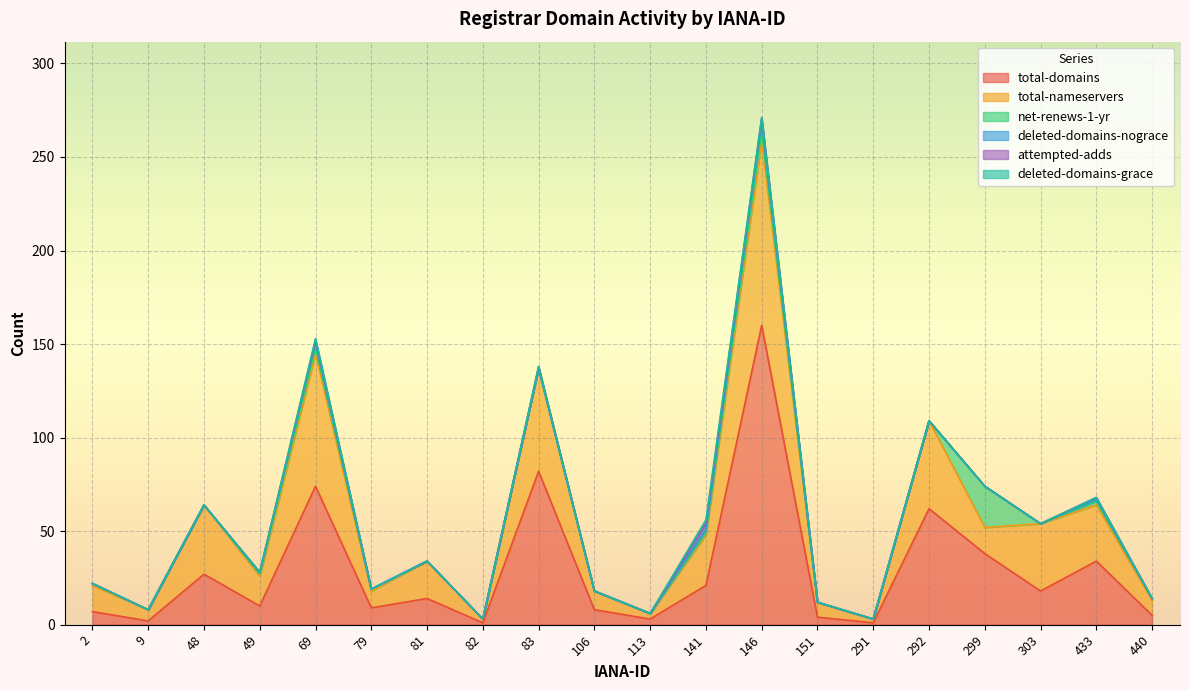

The value of attempted-adds at 83 is 1. True or false?

True